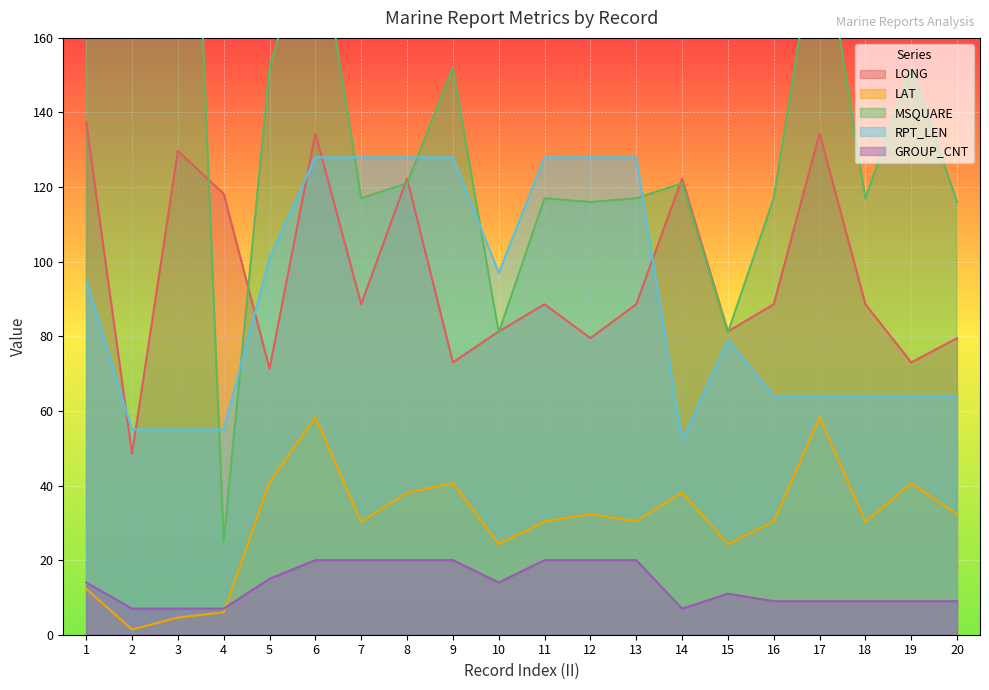

At how many categories does at least one series exceed 20?

20